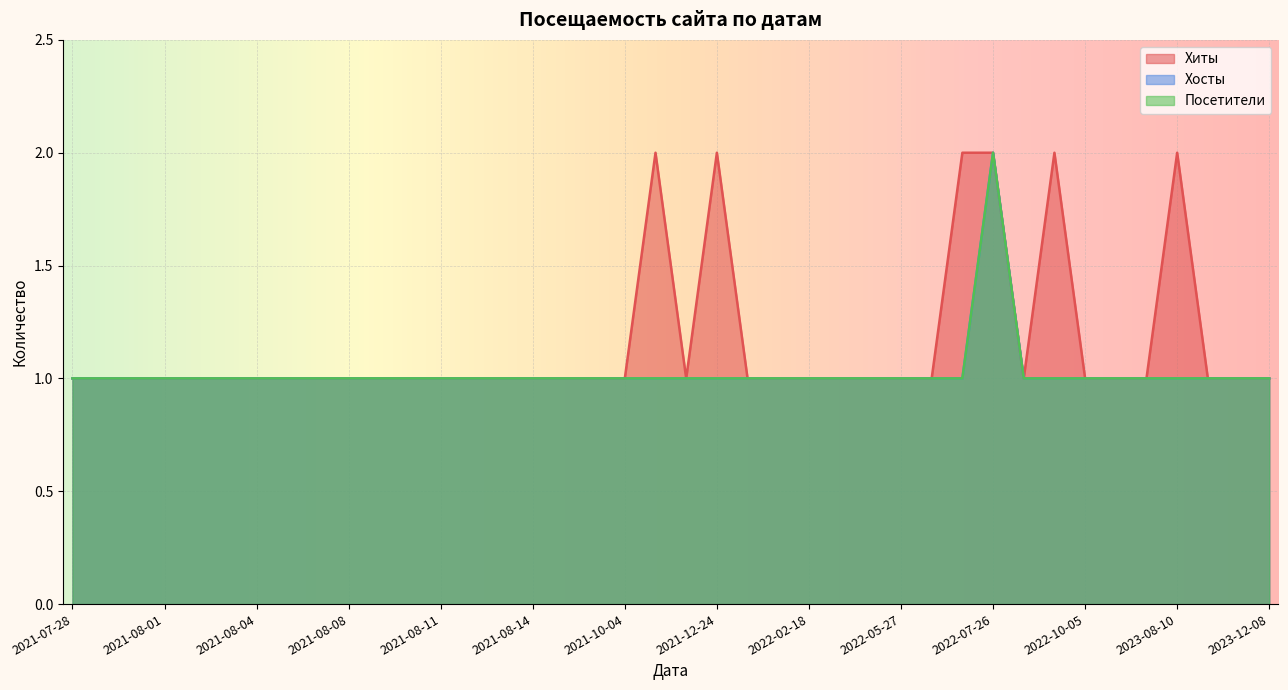

Count the Посетители values in the range 1 to 2.

40